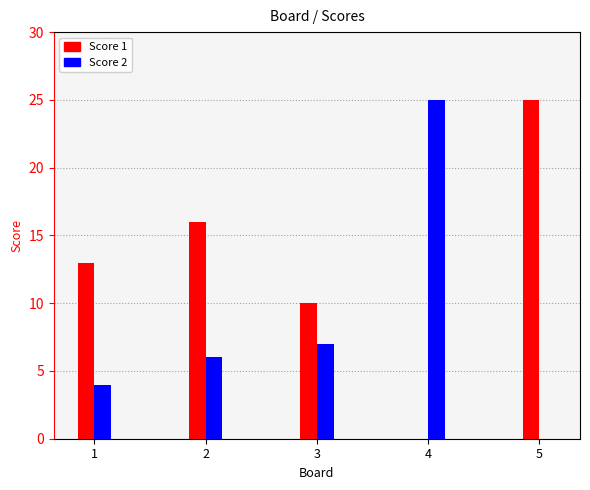

Is it true that Score 1 equals 5 at 1?

False